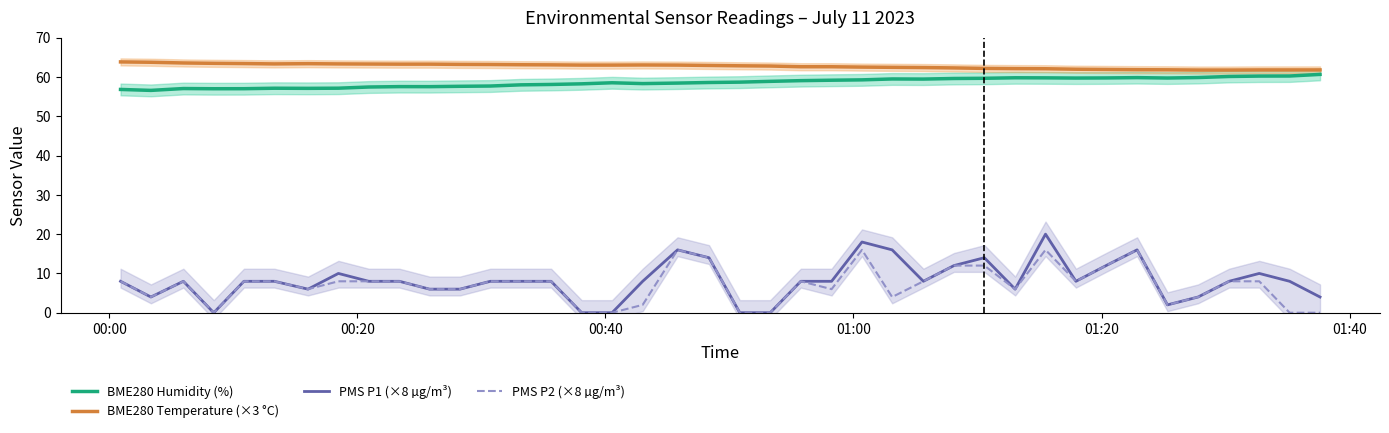

True or false: BME280 Humidity (%) and PMS P2 (×8 µg/m³) intersect in this chart.

False